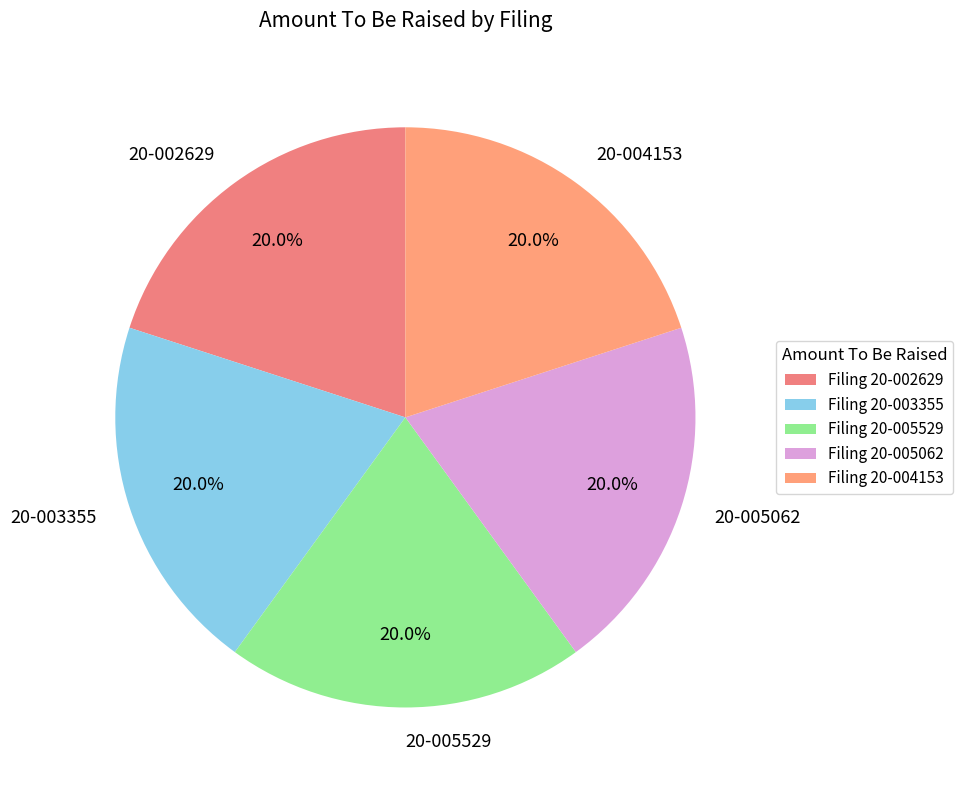

How many segments does this pie chart have?

5